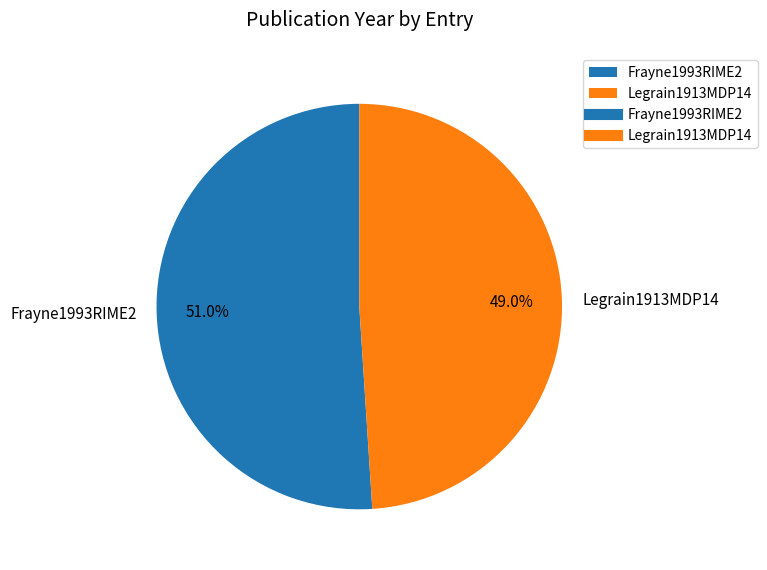

How many slices are in this pie chart?

2